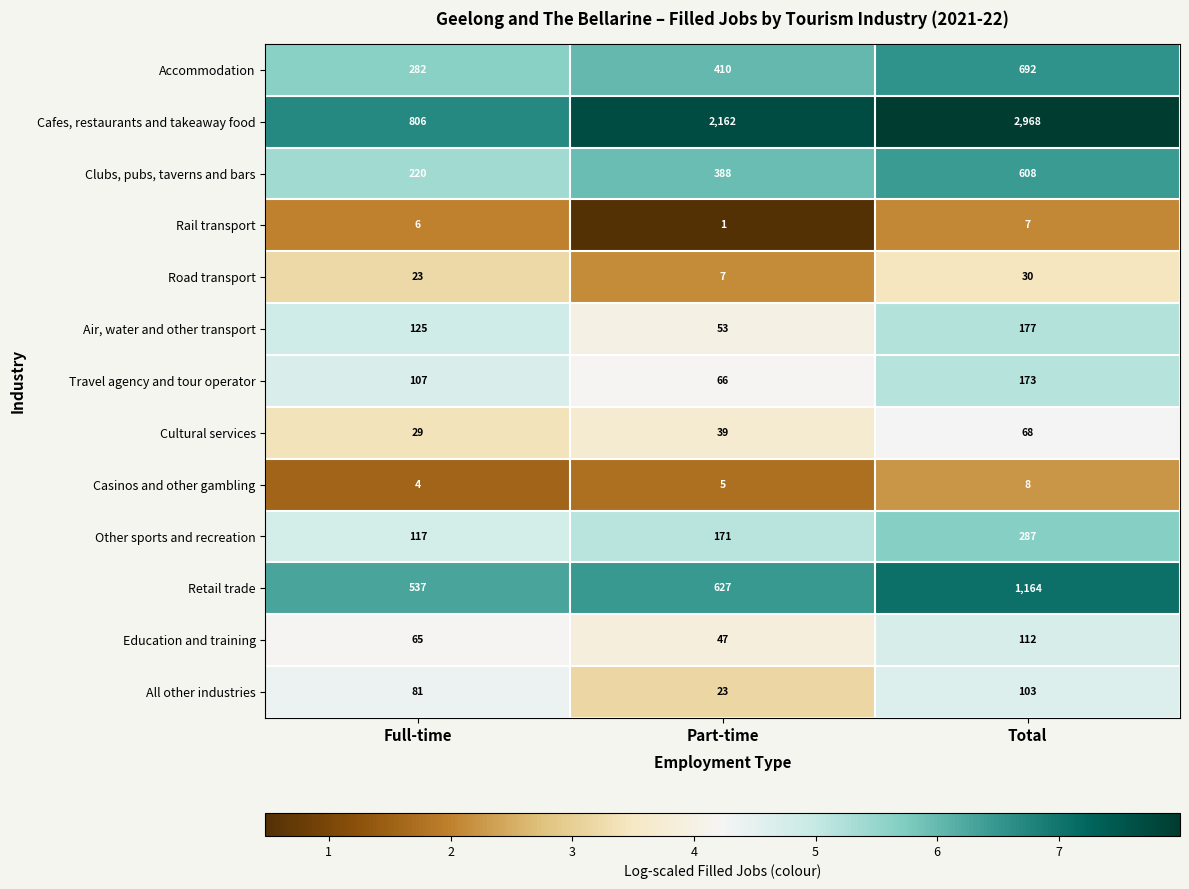

Which series changed the most between Full-time and Total?

Cafes, restaurants and takeaway food